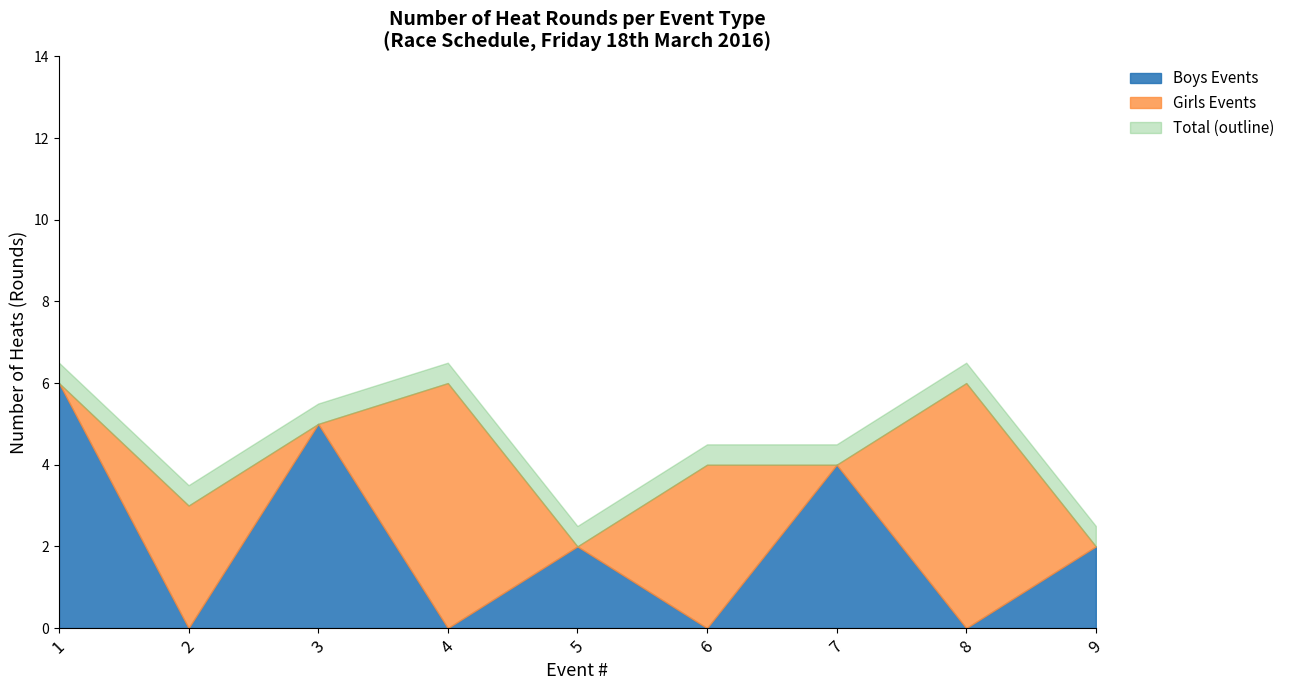

Is it true that Boys U18 coxless pair equals 1 at Event 5?

False